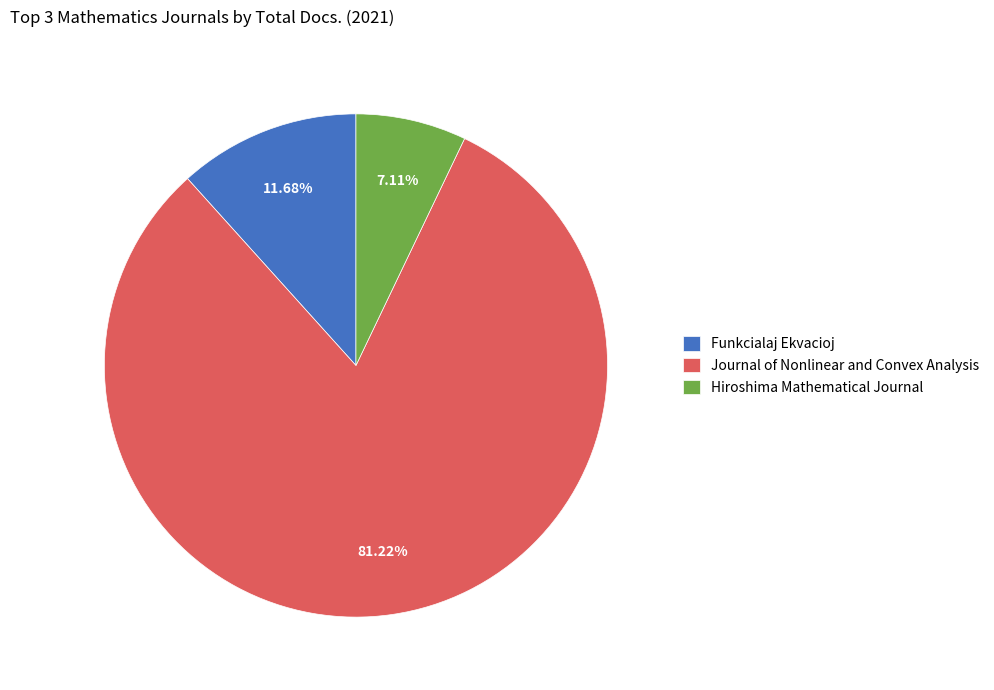

The Journal of Nonlinear and Convex Analysis slice represents 81% of the pie. True or false?

True